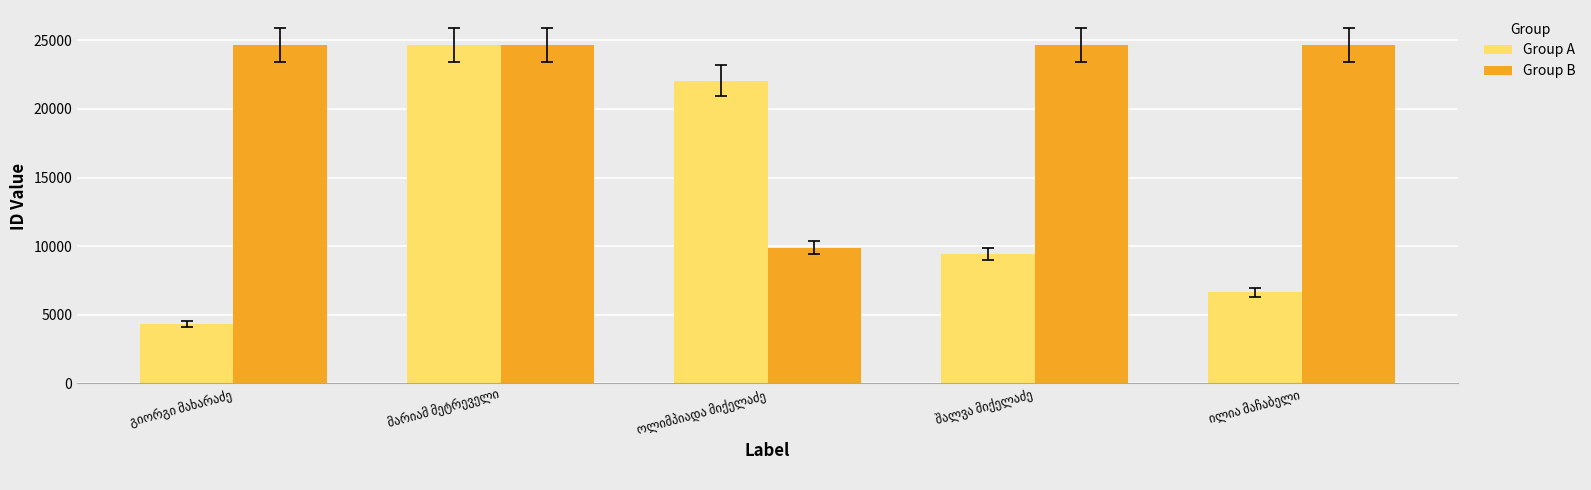

What is the sum of all Group A values?

67179